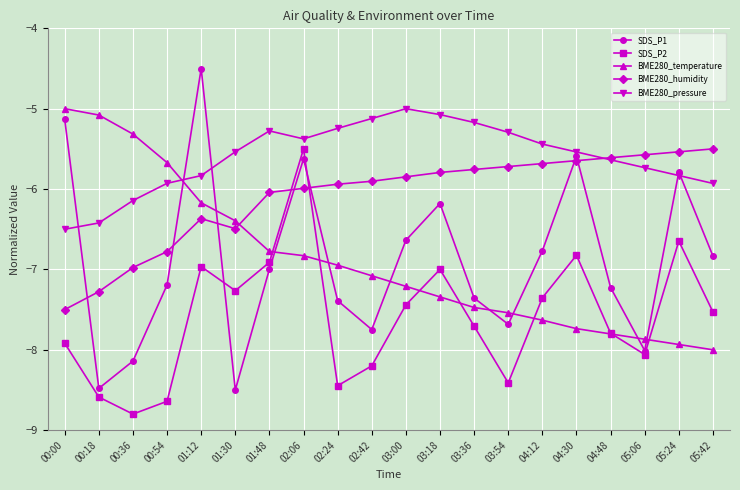

What is the spread (max minus min) of values at 01:48?

1.7